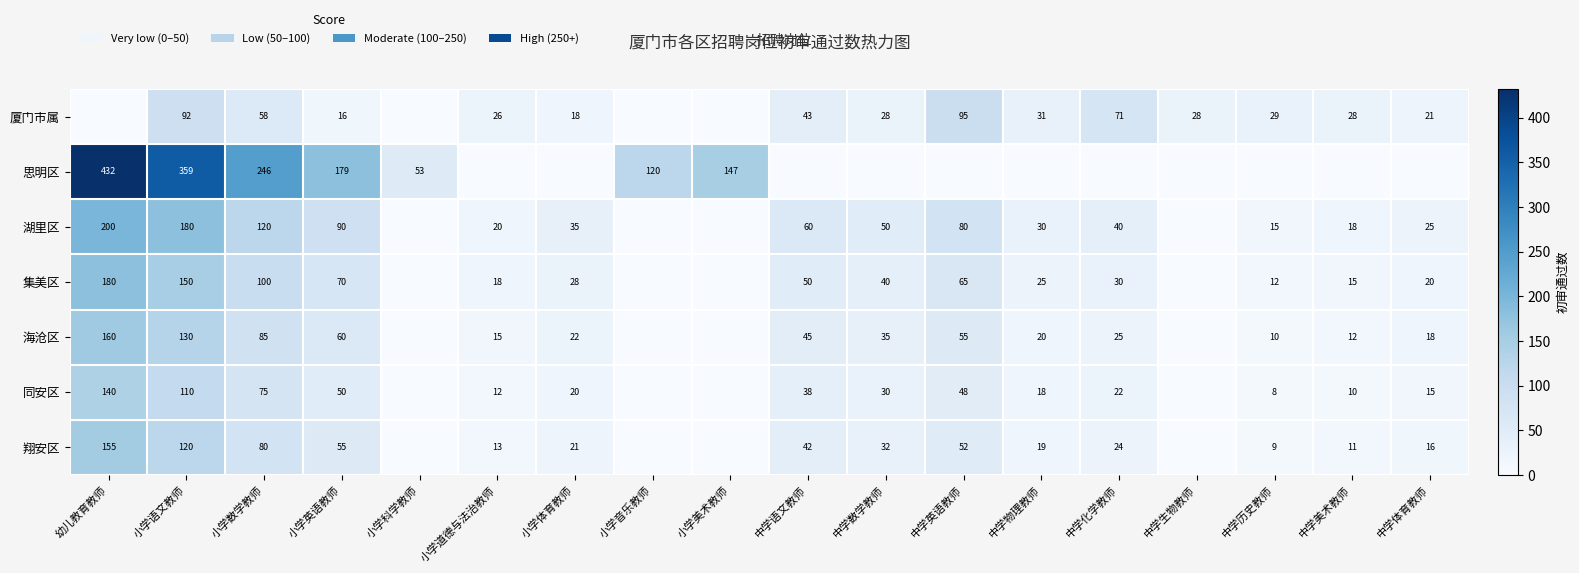

At 小学语文教师, list the series in order from smallest to largest.

厦门市属, 同安区, 翔安区, 海沧区, 集美区, 湖里区, 思明区